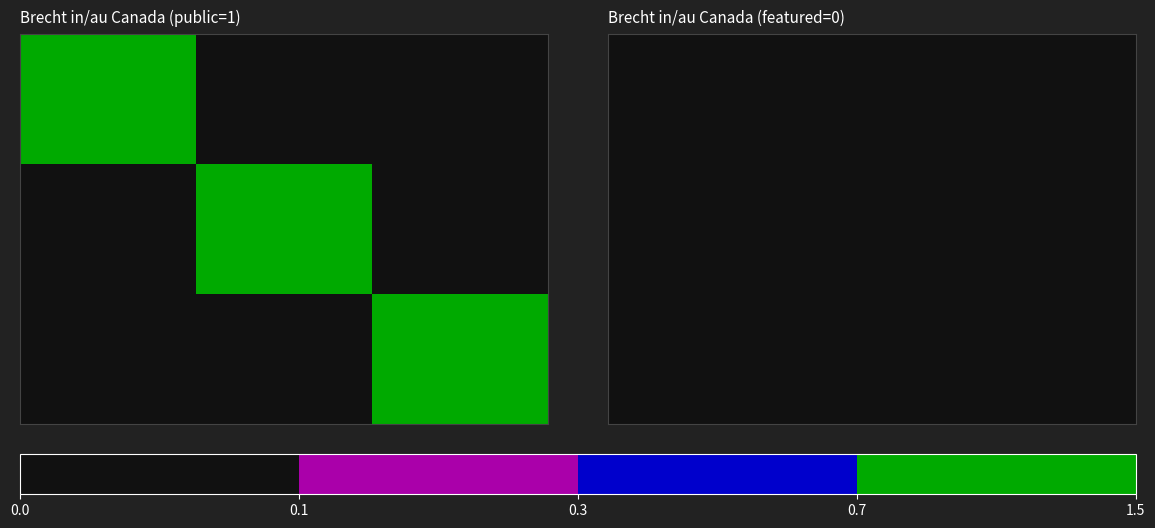

What is the difference between the maximum and minimum values in the 185 series?

1